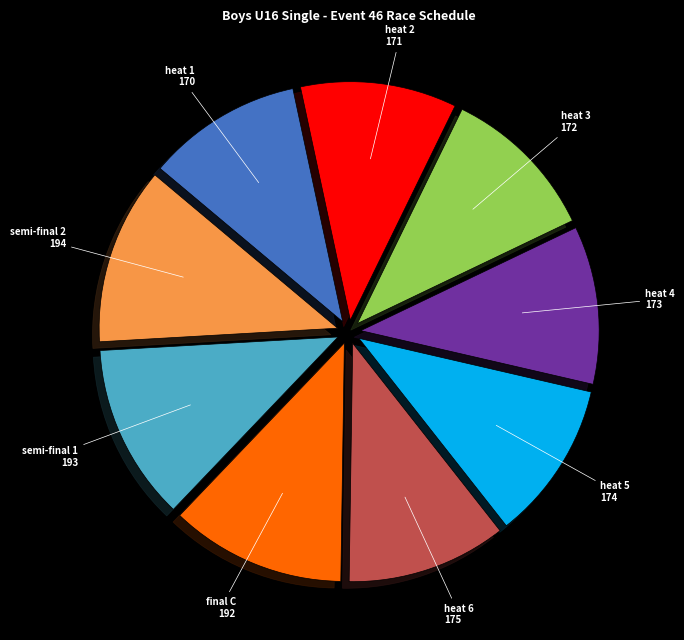

Is the sum of heat 1 and heat 4 greater than half?

No